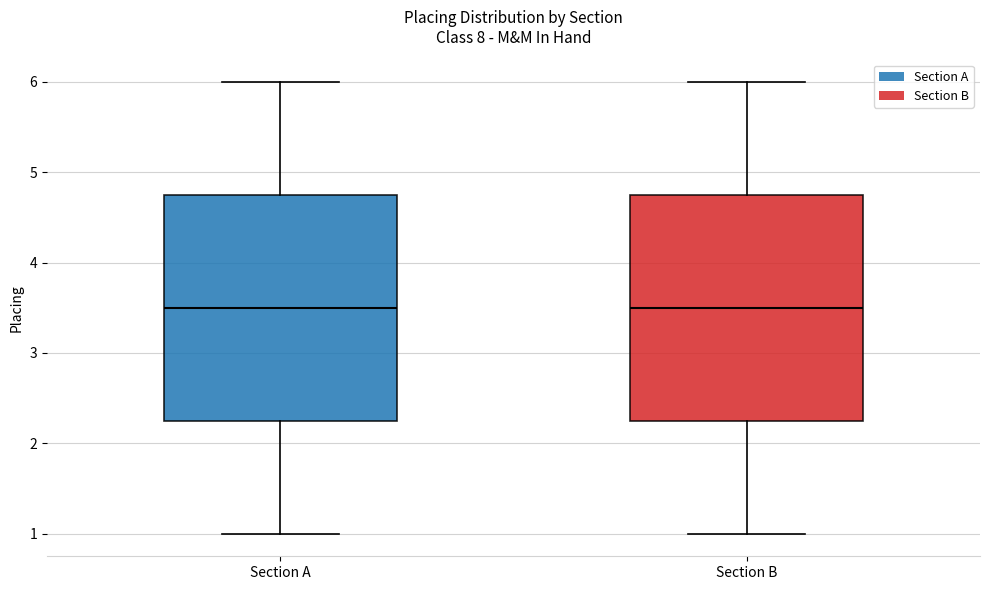

Reading left to right, transcribe this box plot: for each box, give where its median line is, the range the box spans, and where its two whiskers end, as read against the y-axis. The values are not printed on the chart, so give them approximately, as read against the axis.

Section A: median 3.5, box 2.3 to 4.8, whiskers 1.0 to 6.0
Section B: median 3.5, box 2.3 to 4.8, whiskers 1.0 to 6.0